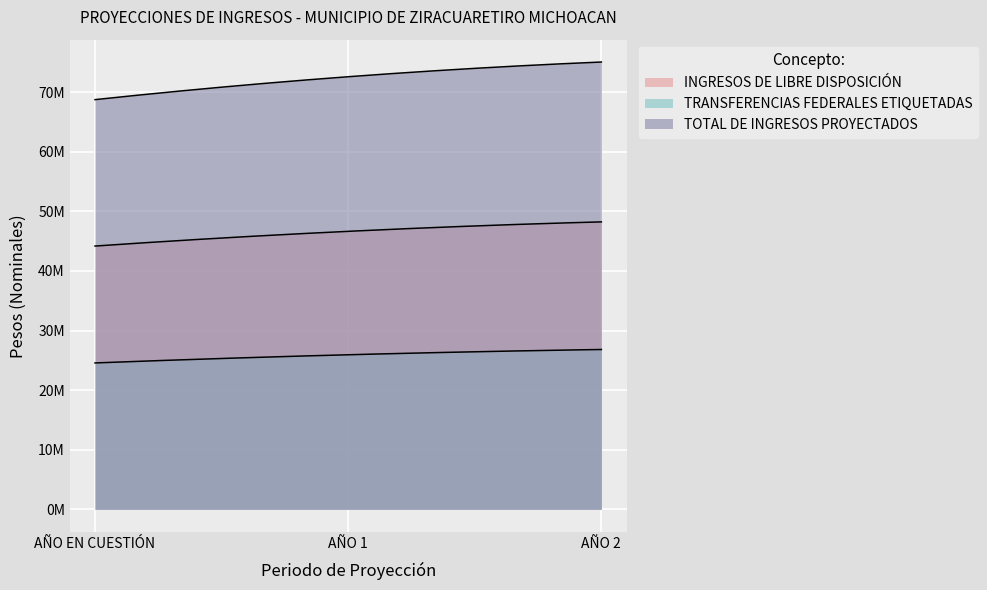

At which label does TRANSFERENCIAS FEDERALES ETIQUETADAS first exceed 25941089?

AÑO 1